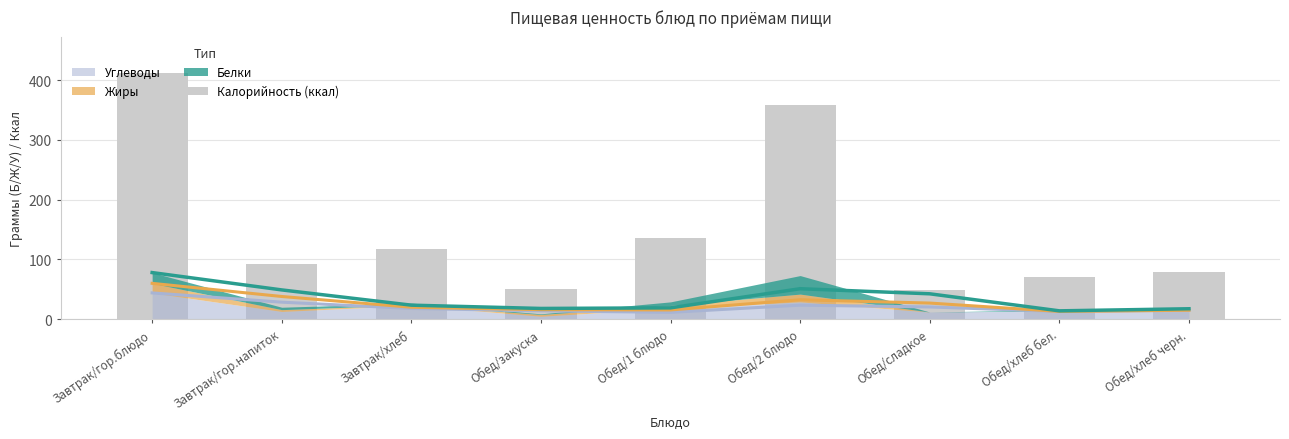

What position from the right is Завтрак/гор.блюдо?

9